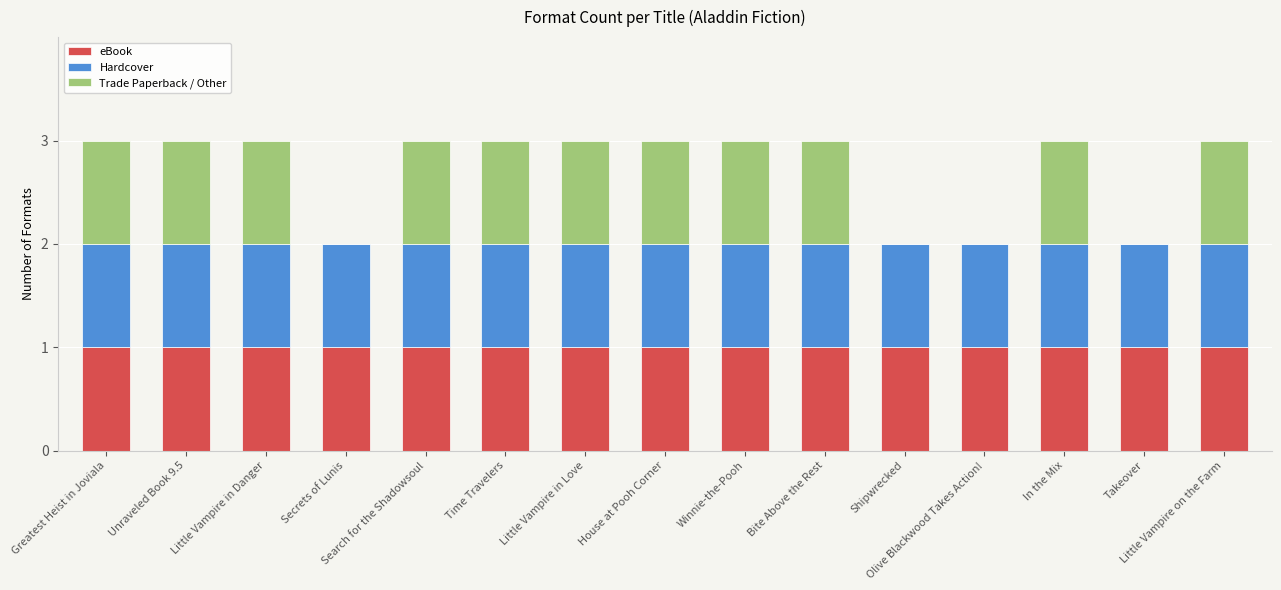

How many distinct data groups are displayed?

3